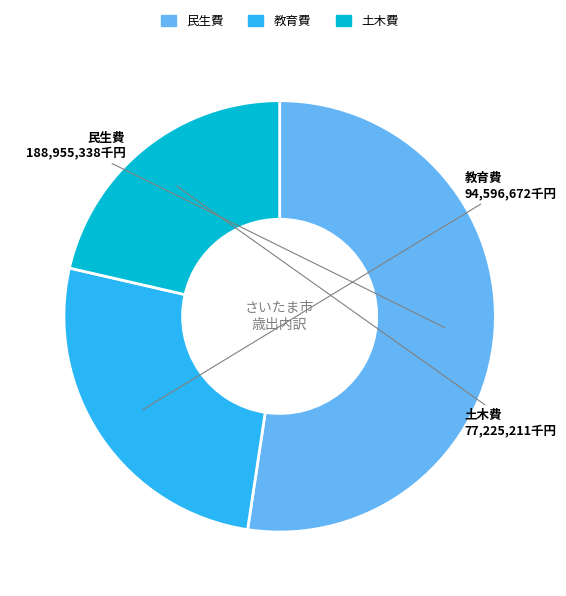

Between 民生費 and 土木費, which is larger?

民生費